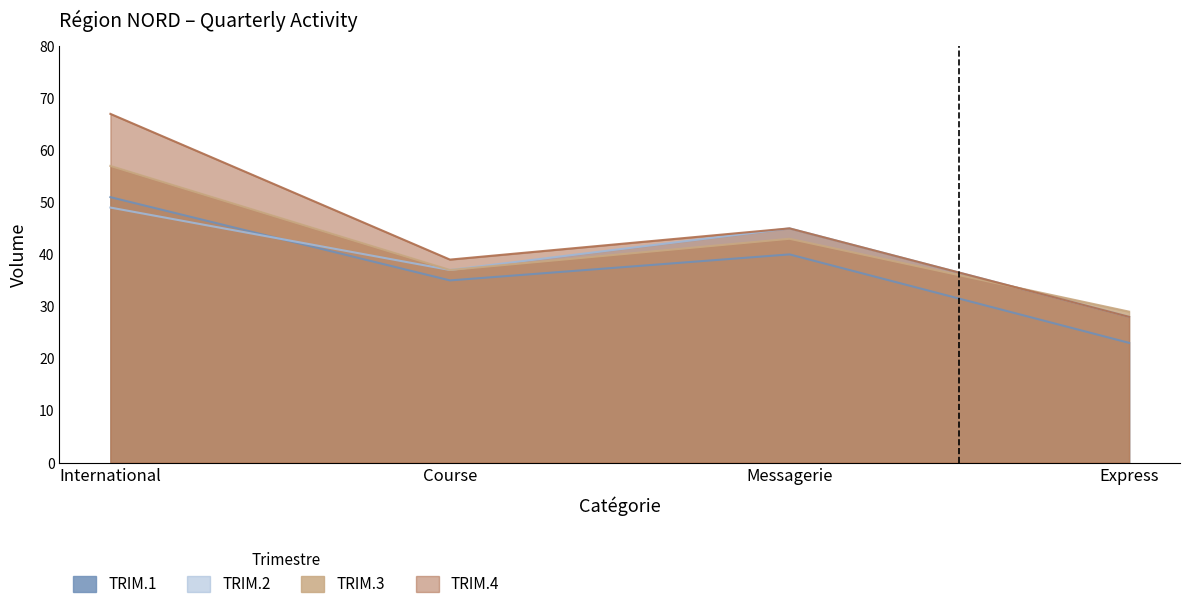

What are all the series names shown in the legend?

TRIM.1, TRIM.2, TRIM.3, TRIM.4